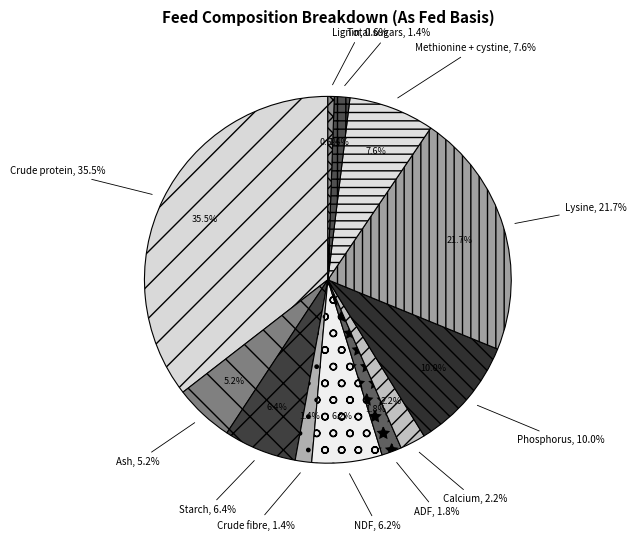

Is the sum of Lysine and Ash greater than half?

No